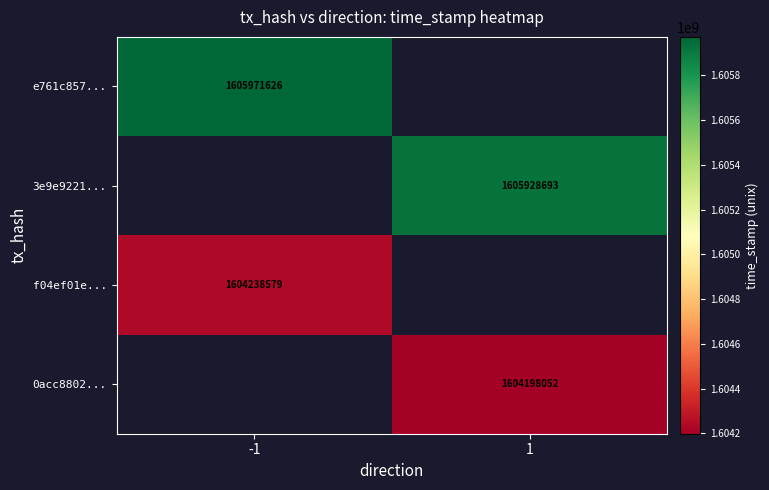

True or false: f04ef01e... has a value of 1604238579 at -1.

True